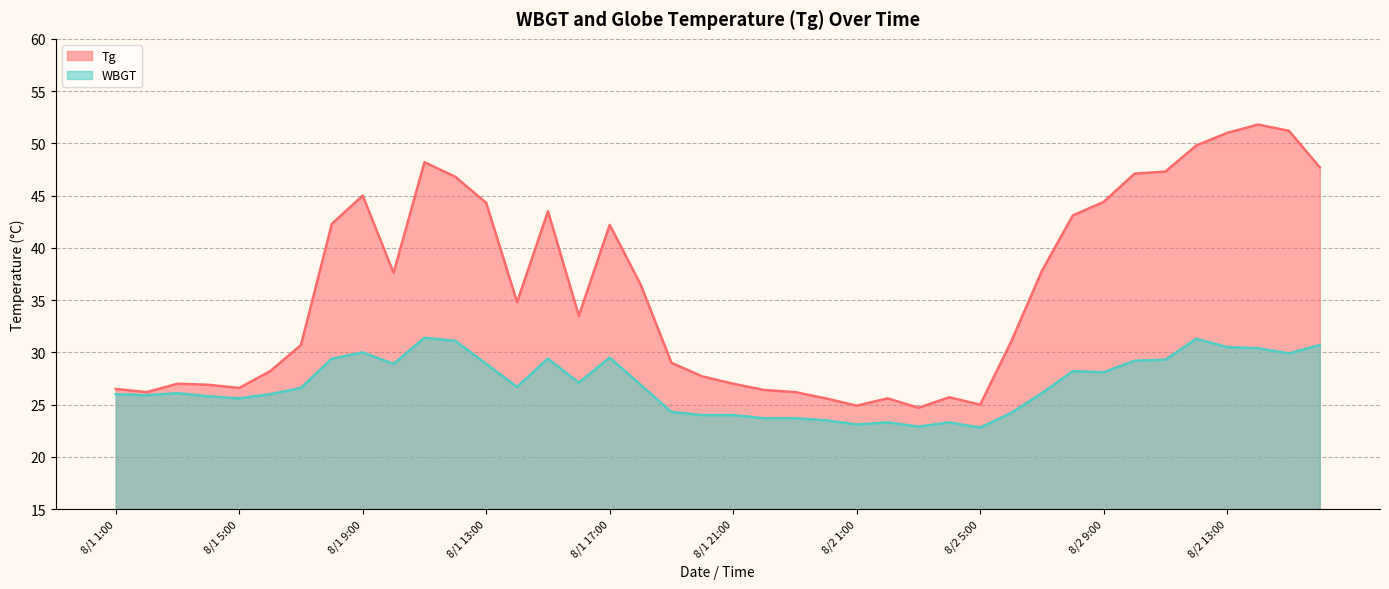

The Tg series shows 9.6 at 8/1 5:00. True or false?

False